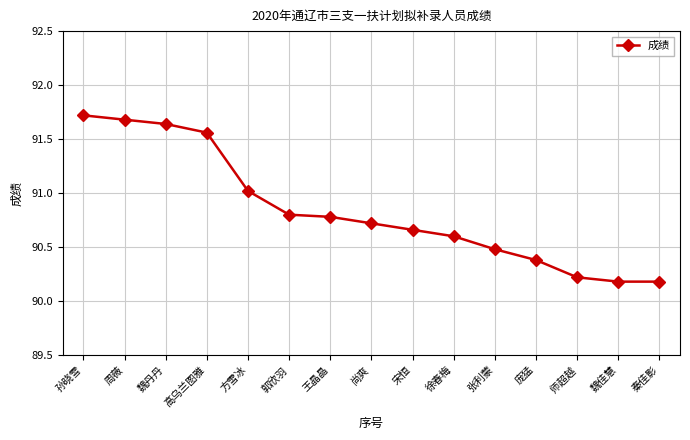

Does the chart have visible grid lines?

Yes